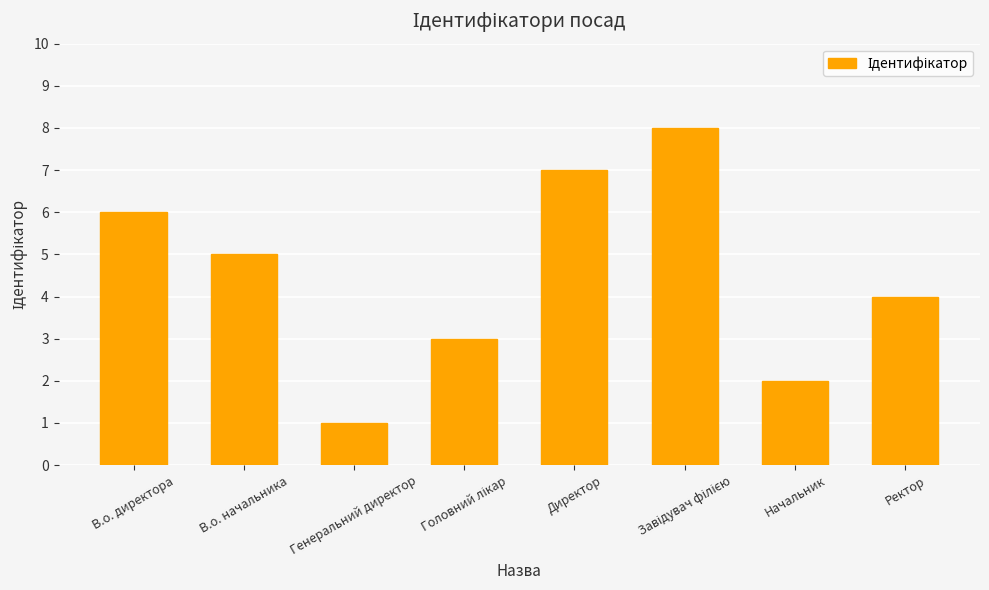

Between Начальник and В.о. директора, which is larger?

В.о. директора